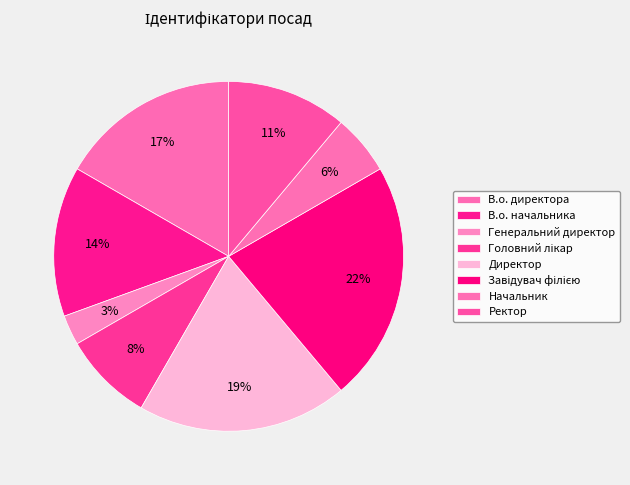

Which category has the smallest portion of the pie?

Генеральний директор